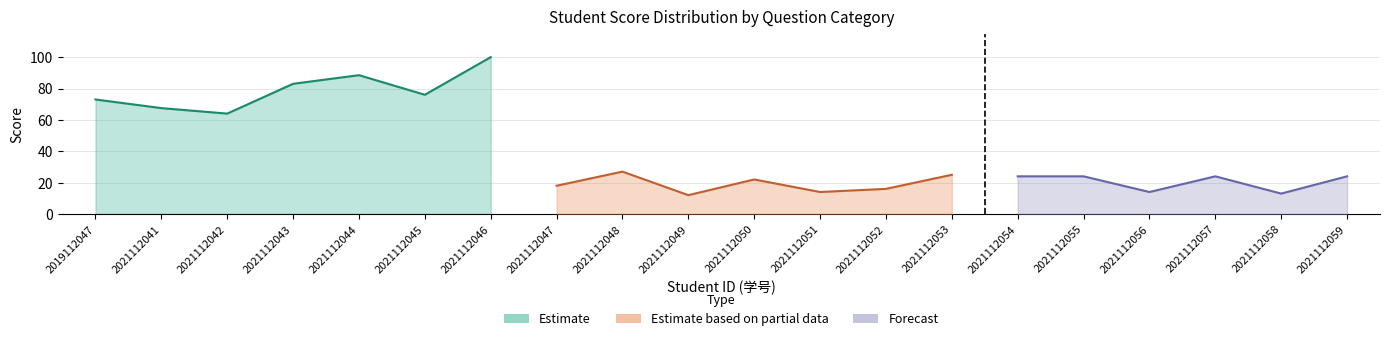

Which has a higher value, 2021112042 or 2021112041?

2021112041